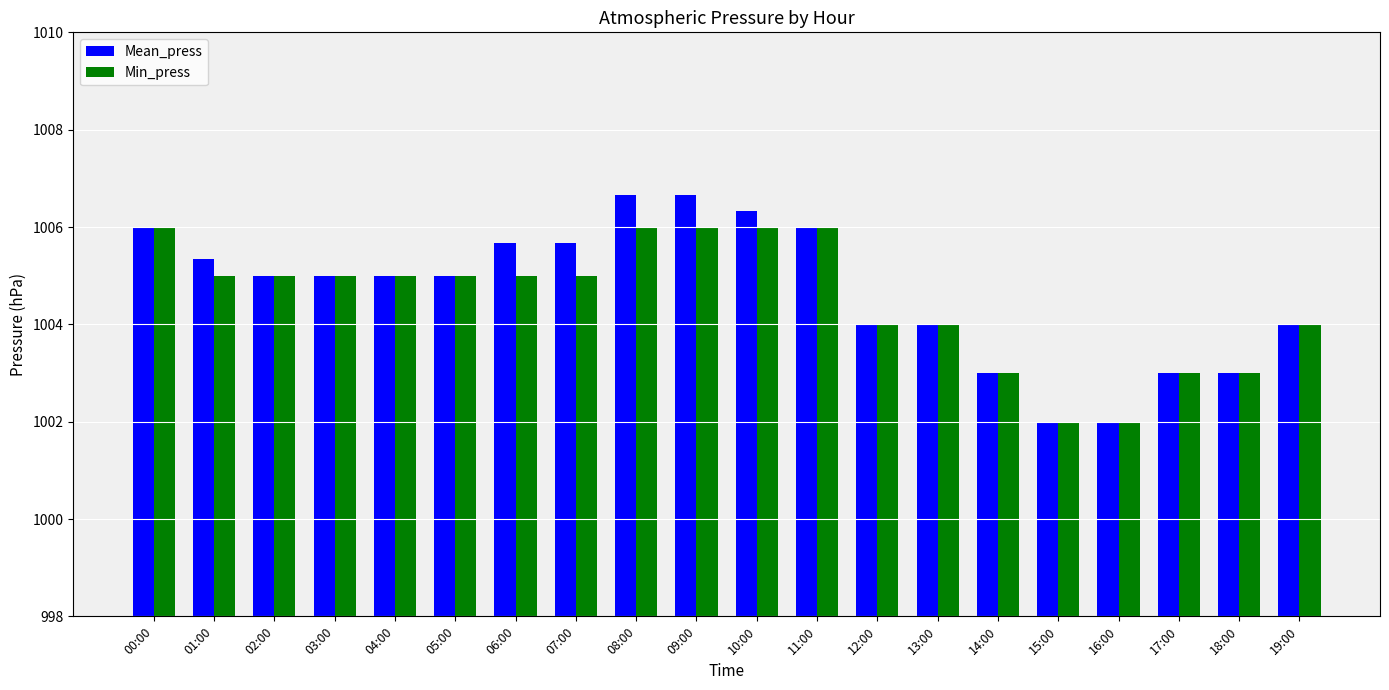

What is the sum of the Mean_press values at 13:00 and 14:00?

2007.0